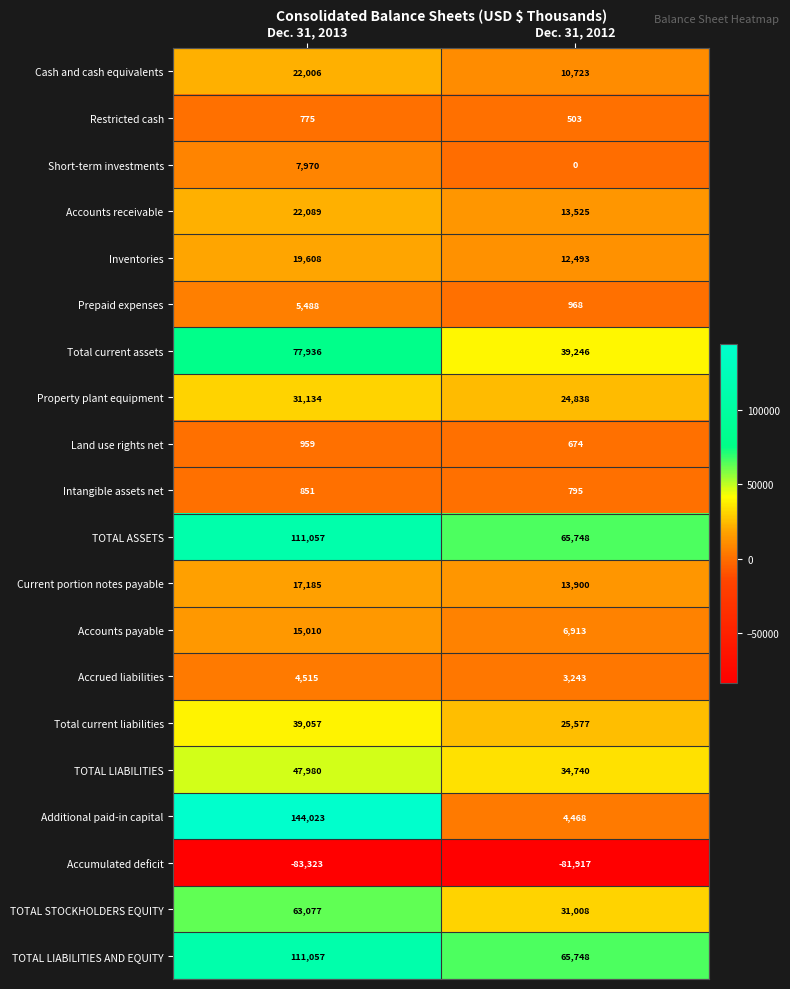

How many distinct data groups are displayed?

20